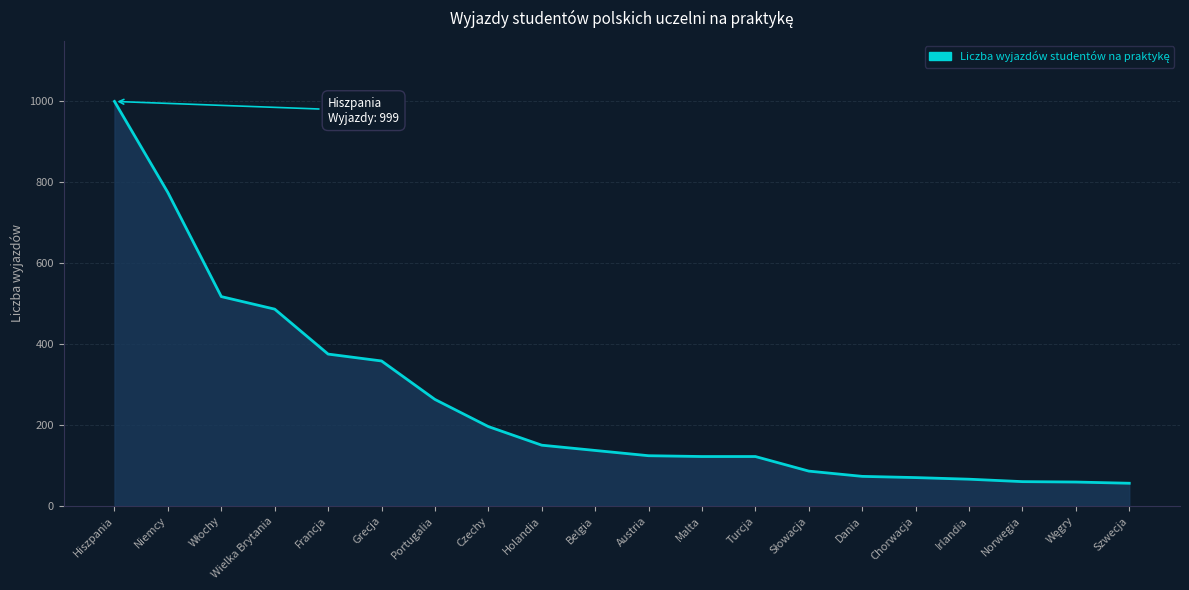

Read the value at Grecja.

358